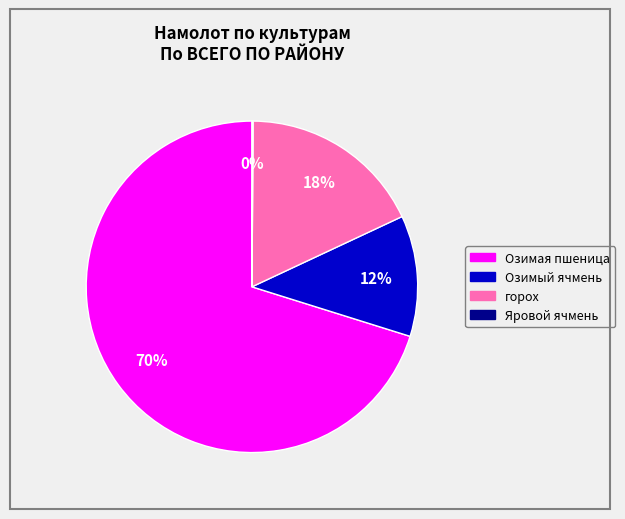

Approximately how many times larger is the value at Озимый ячмень compared to горох?

0.7